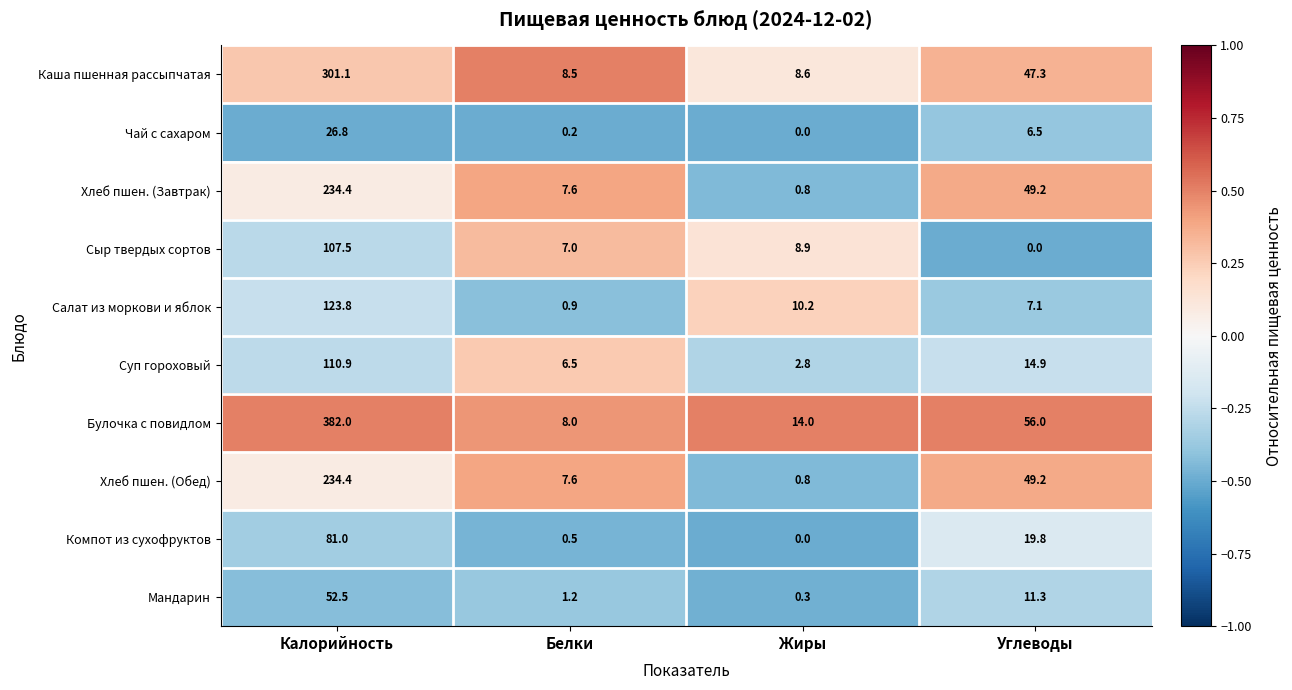

What is the sum of all Хлеб пшен. (Обед) values?

292.0